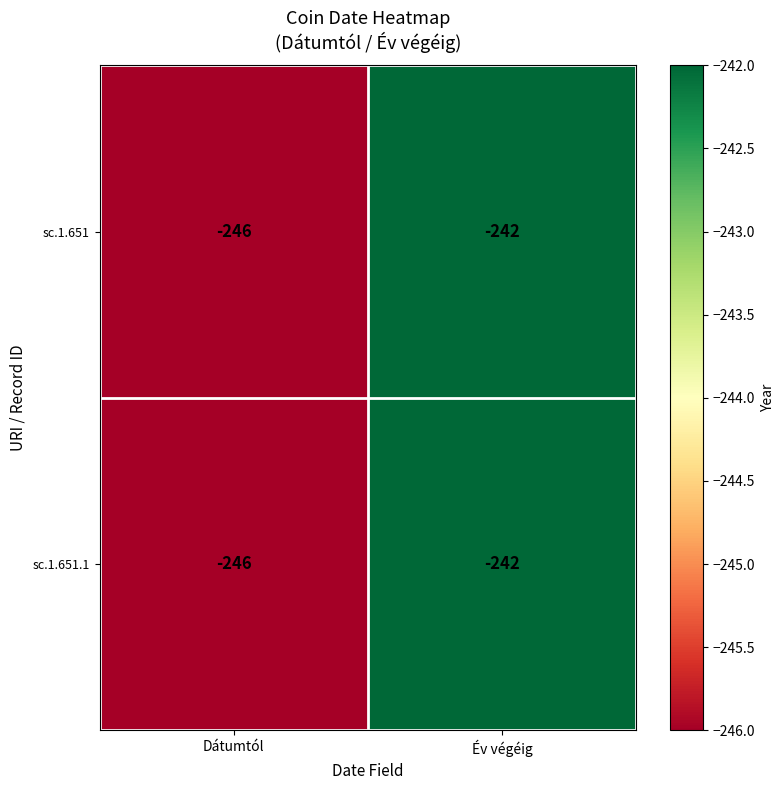

What is the average value of the sc.1.651.1 series?

-244